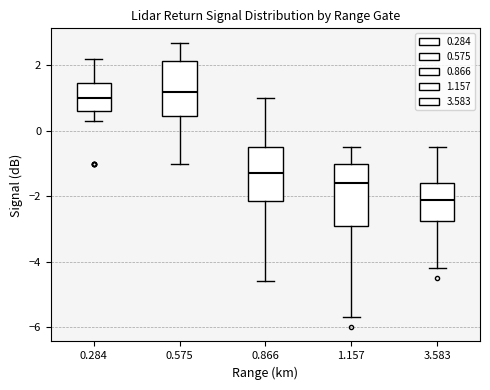

Where does the median line of the box at x = 0.575 sit on the y-axis? The values are not printed on the chart, so give them approximately, as read against the axis.

1.2